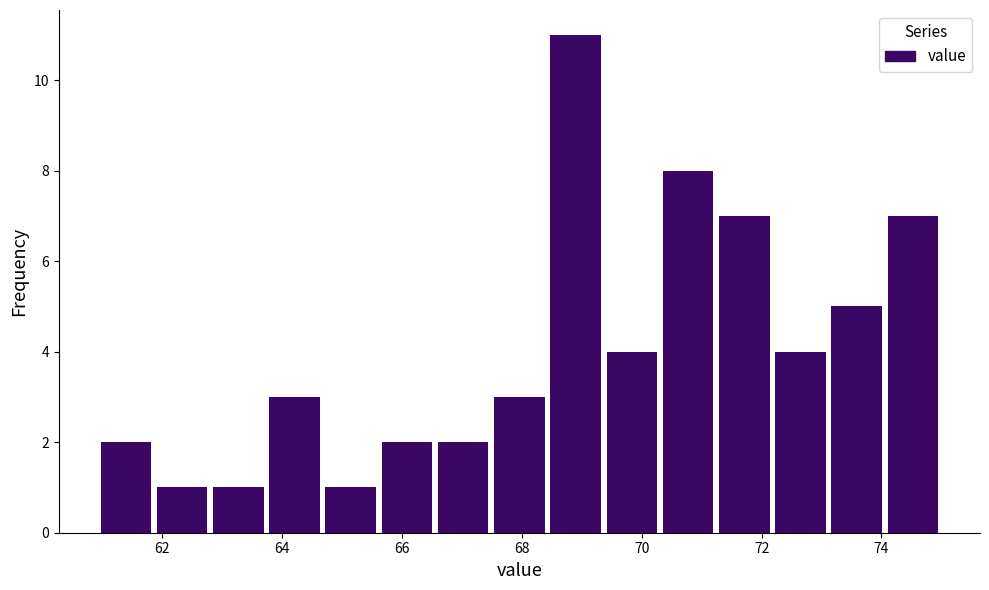

Over which range of the x-axis is the bar tallest?

68.4 to 69.4